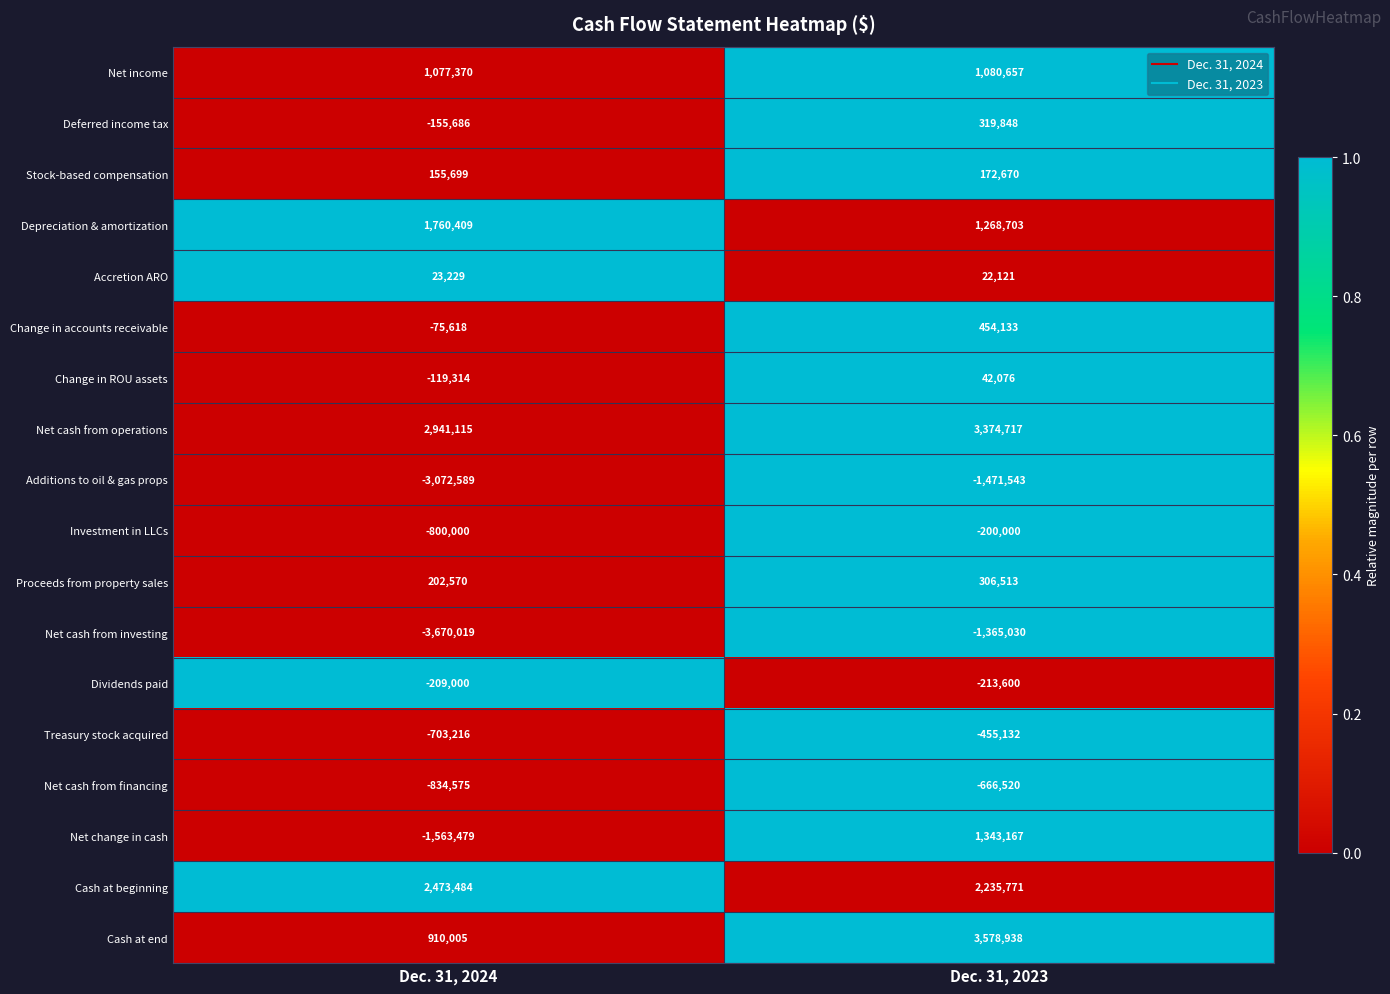

Between Dec. 31, 2024 and Dec. 31, 2023, which series saw the biggest shift?

Net change in cash